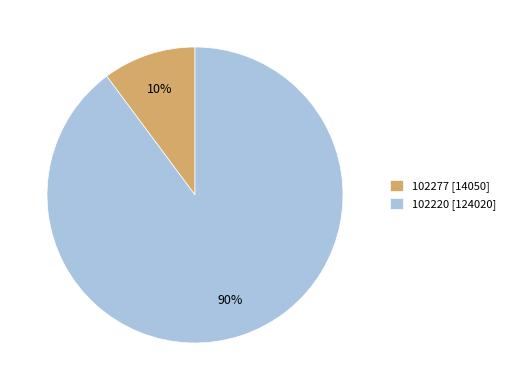

Do 102277 [14050] and 102220 [124020] together represent more than half of the pie?

Yes